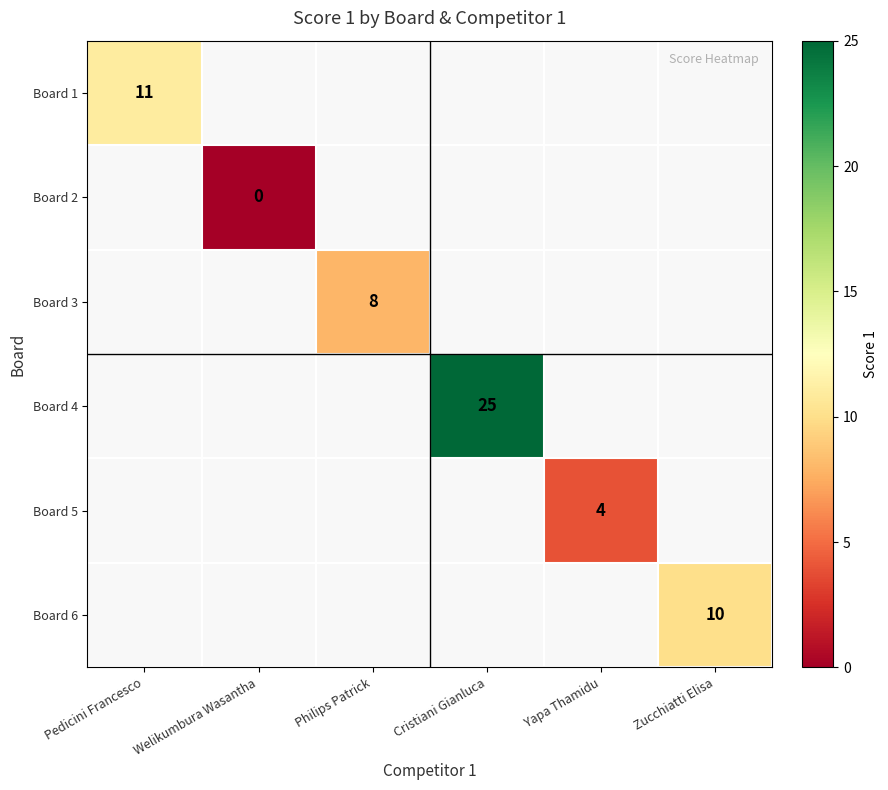

The value of Board 4 at Cristiani Gianluca is 25. True or false?

True